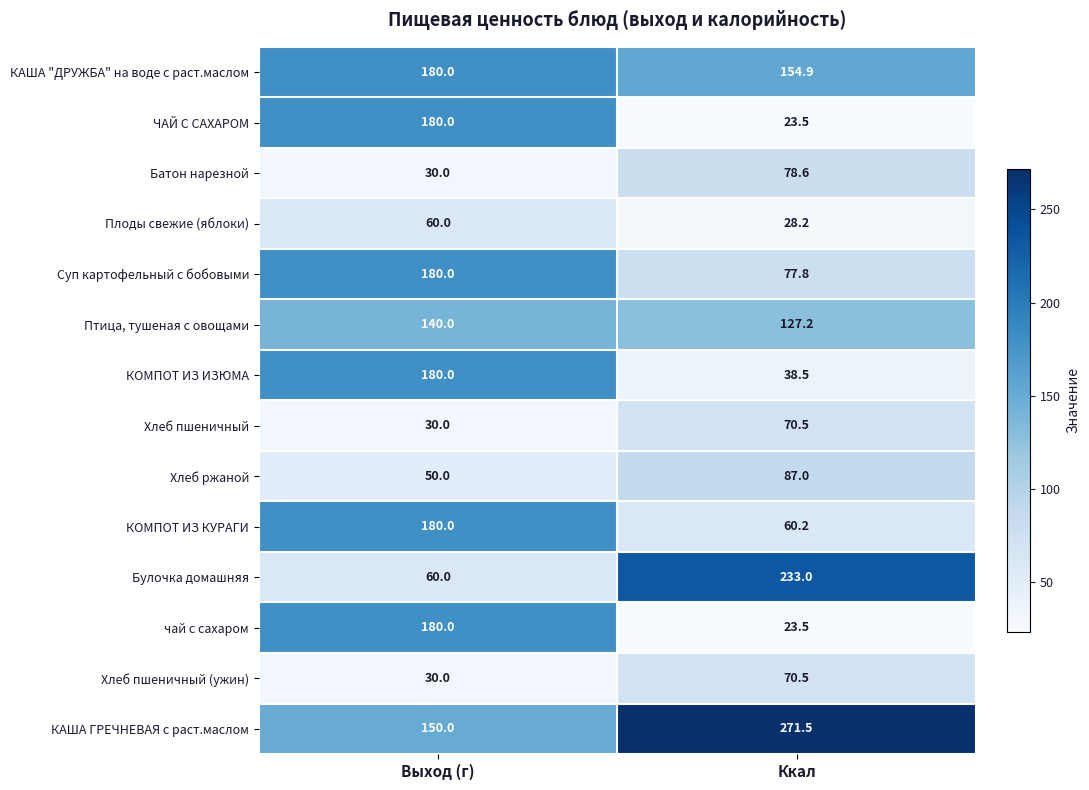

What is the difference between the maximum and minimum values in the Хлеб ржаной series?

37.0